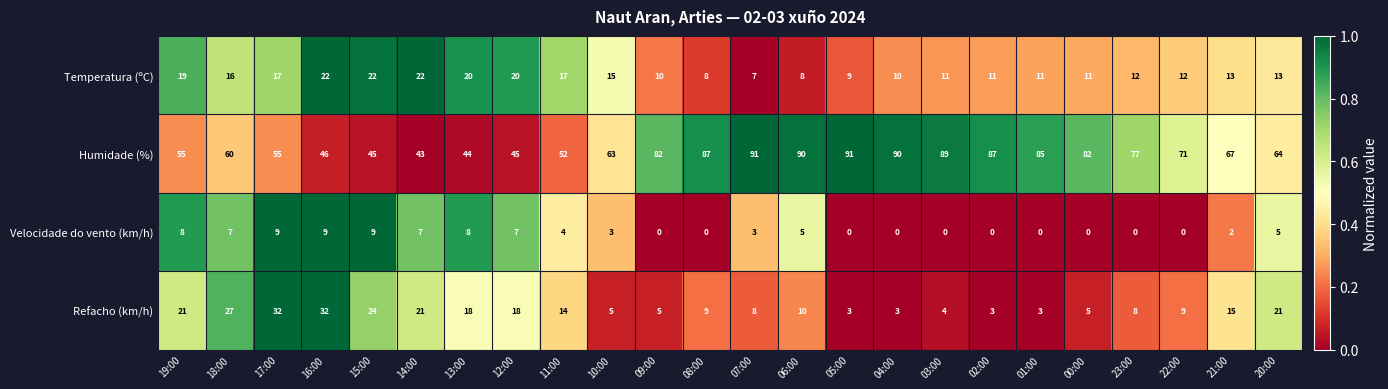

Which series has the widest spread of values?

Humidade (%)